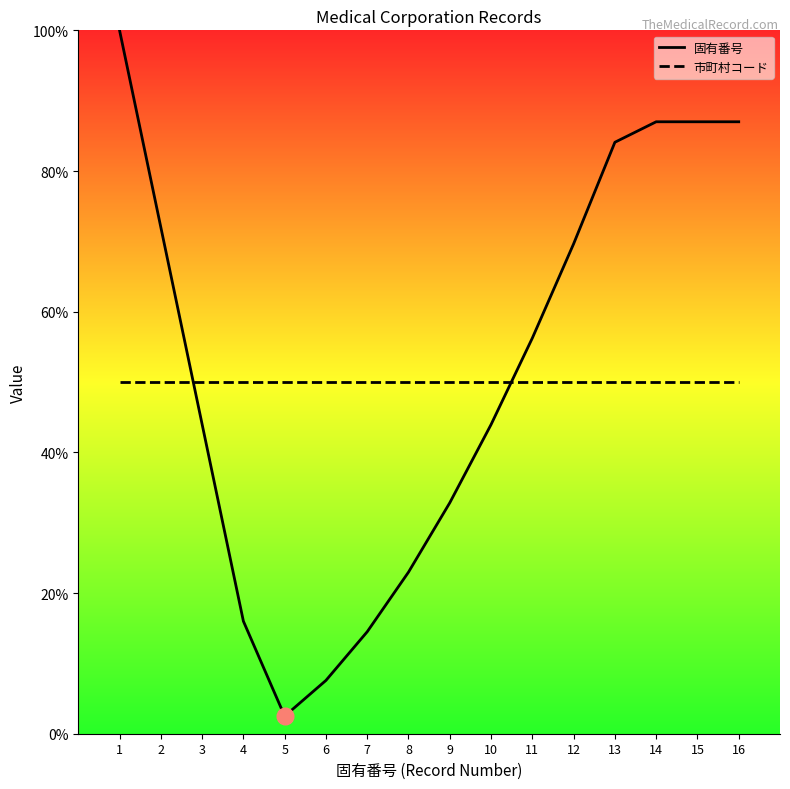

Count the number of categories in the chart.

16